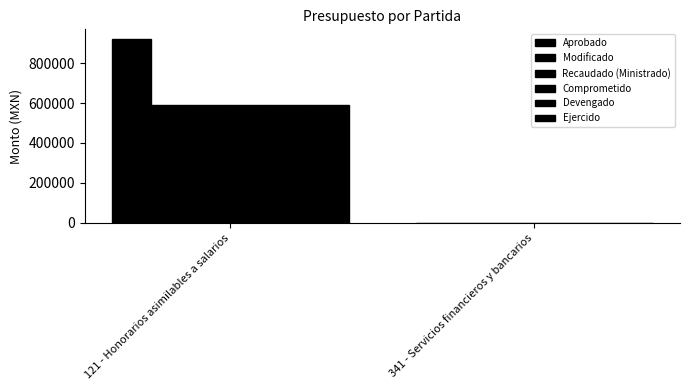

Reading left to right, extract all data points from this chart.

Aprobado: 922733	0
Modificado: 588988	0
Recaudado (Ministrado): 588988	0
Comprometido: 588988	0
Devengado: 588988	0
Ejercido: 588988	0